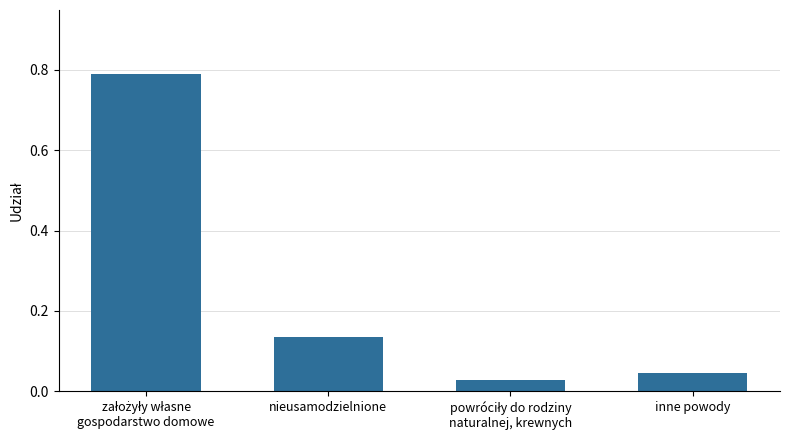

Between nieusamodzielnione and inne powody, which is larger?

nieusamodzielnione